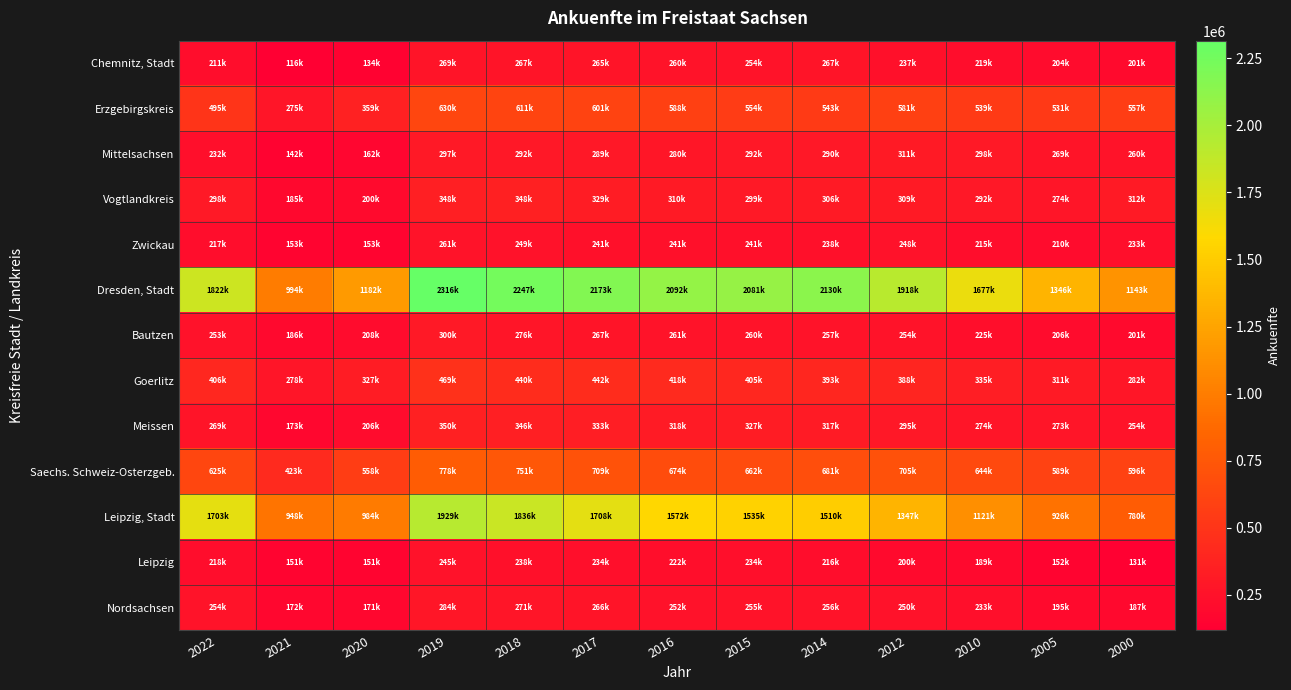

What is the smallest value displayed?

116474